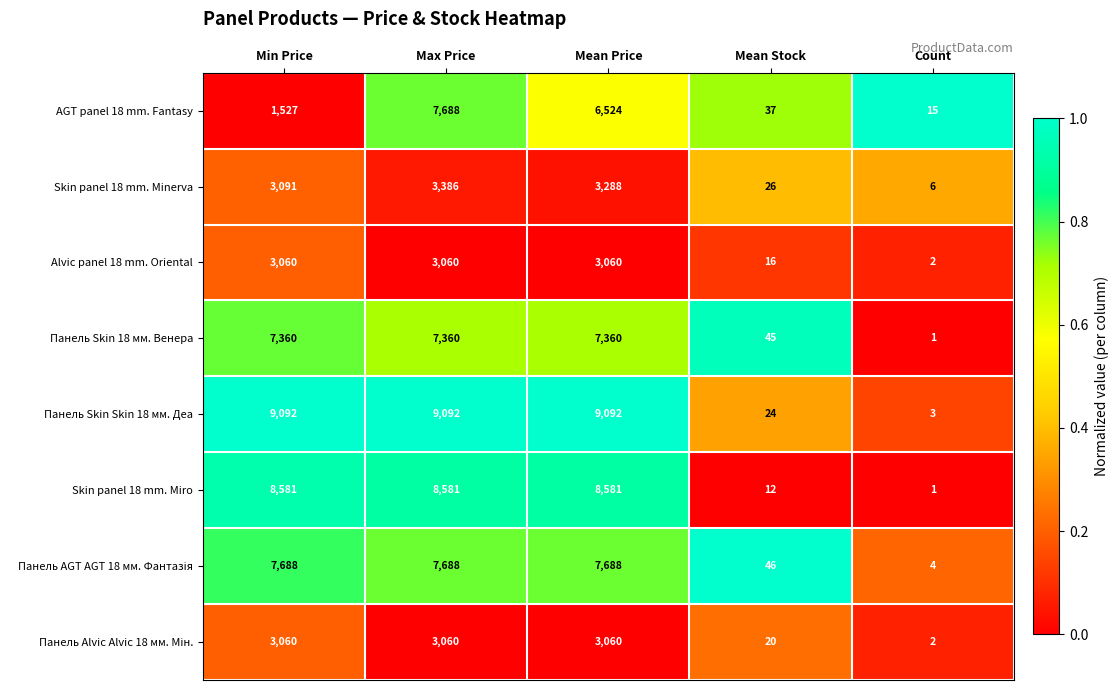

What is the sum of all Панель Skin Skin 18 мм. Деа values?

27303